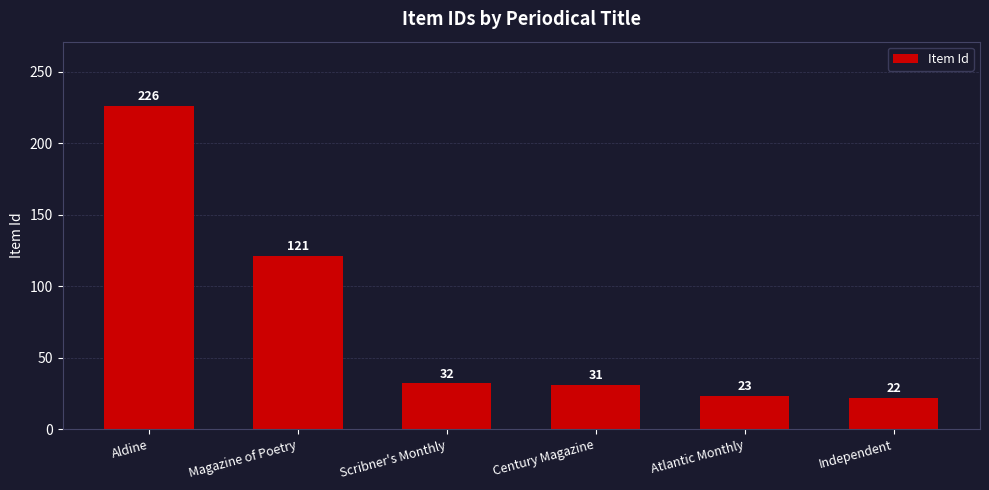

What is the sum of all values?

455